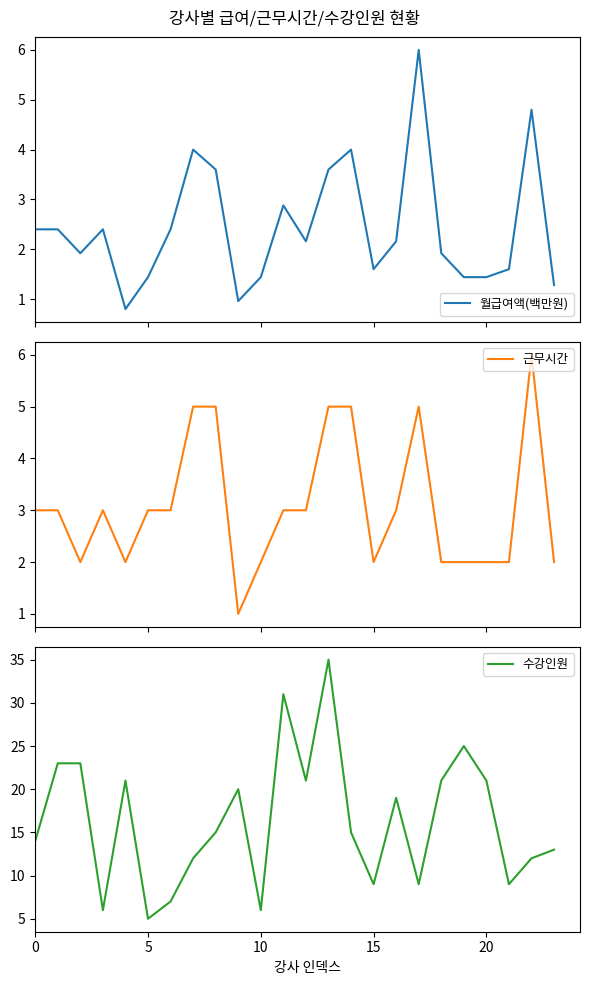

What is the minimum value for 월급여액(백만원)?

0.8